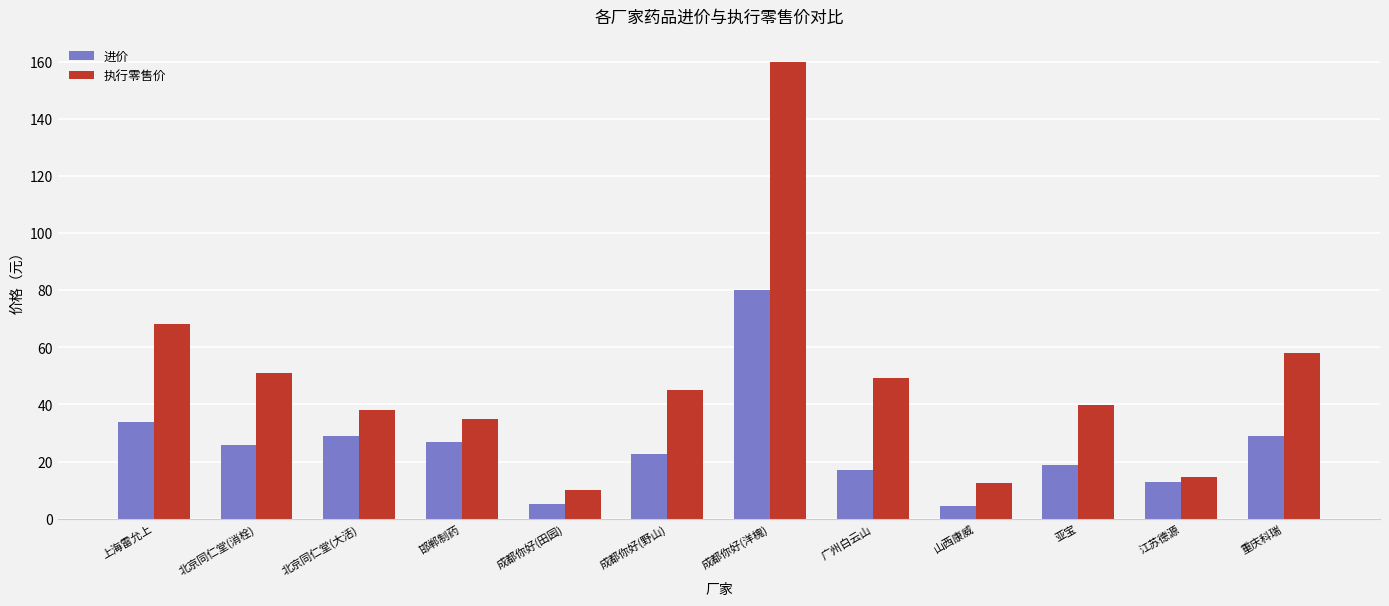

What value does the 执行零售价 series have at 上海雷允上?

68.0